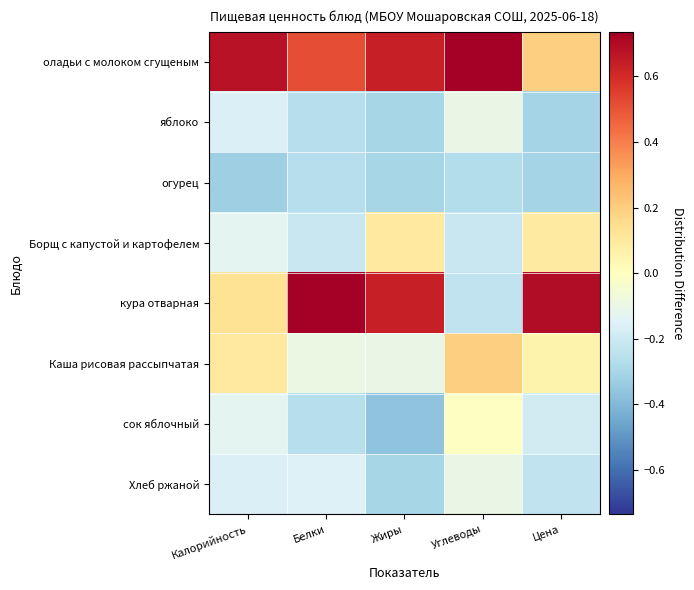

Reading right to left, list all the values displayed in this chart.

оладьи с молоком сгущеным: Цена=0.2	Углеводы=0.7	Жиры=0.6	Белки=0.5	Калорийность=0.7
яблоко: Цена=-0.3	Углеводы=-0.1	Жиры=-0.3	Белки=-0.3	Калорийность=-0.2
огурец: Цена=-0.3	Углеводы=-0.3	Жиры=-0.3	Белки=-0.3	Калорийность=-0.3
Борщ с капустой и картофелем: Цена=0.1	Углеводы=-0.2	Жиры=0.1	Белки=-0.2	Калорийность=-0.1
кура отварная: Цена=0.7	Углеводы=-0.2	Жиры=0.6	Белки=0.7	Калорийность=0.1
Каша рисовая рассыпчатая: Цена=0.1	Углеводы=0.2	Жиры=-0.1	Белки=-0.1	Калорийность=0.1
сок яблочный: Цена=-0.2	Углеводы=-0.0	Жиры=-0.4	Белки=-0.3	Калорийность=-0.1
Хлеб ржаной: Цена=-0.2	Углеводы=-0.1	Жиры=-0.3	Белки=-0.2	Калорийность=-0.2